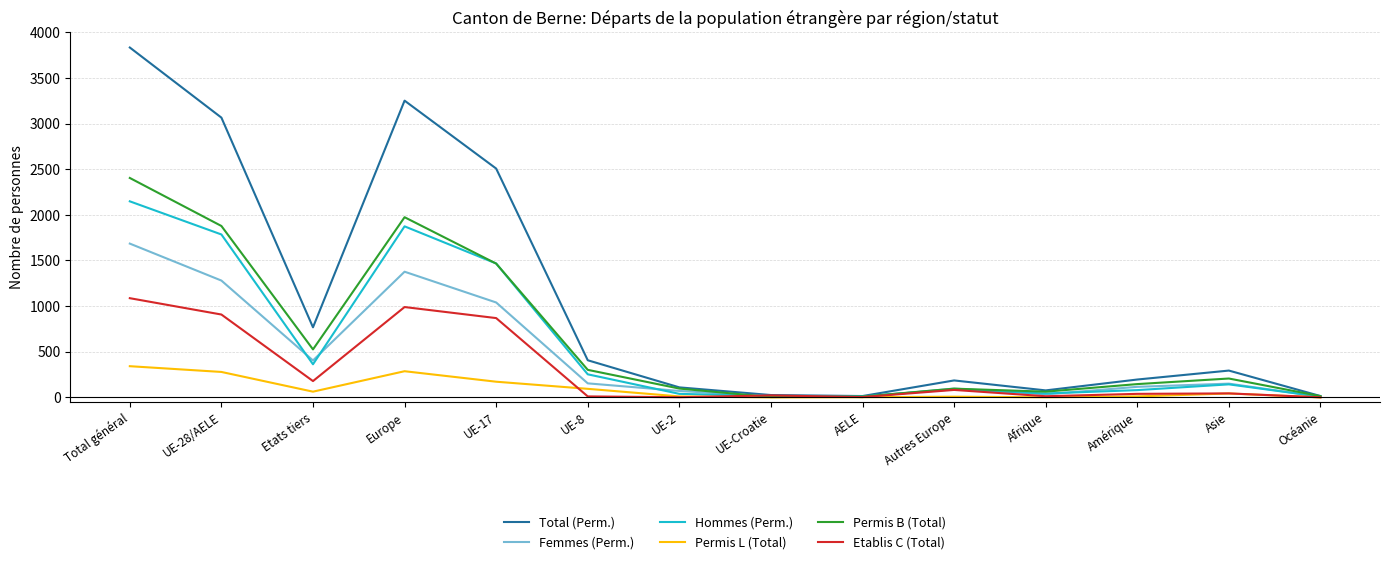

Is it true that Total (Perm.) equals 768 at Etats tiers?

True